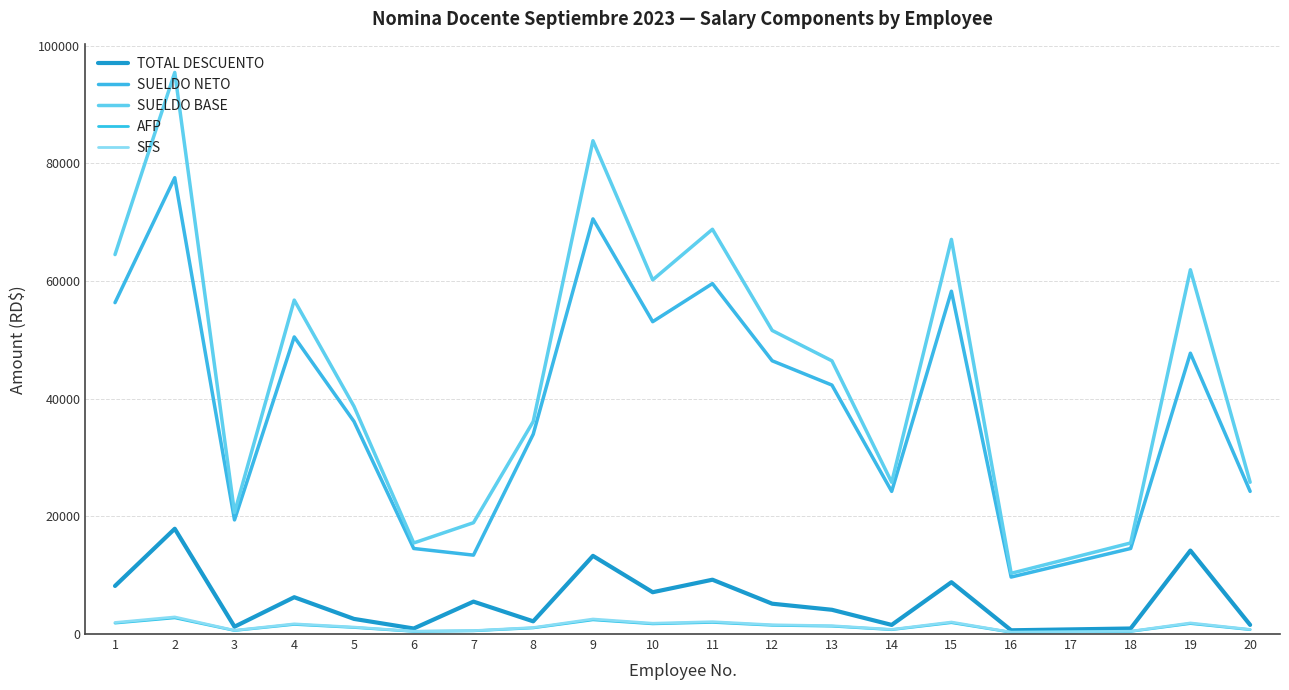

At 7, list the series in order from largest to smallest.

SUELDO BASE, SUELDO NETO, TOTAL DESCUENTO, SFS, AFP